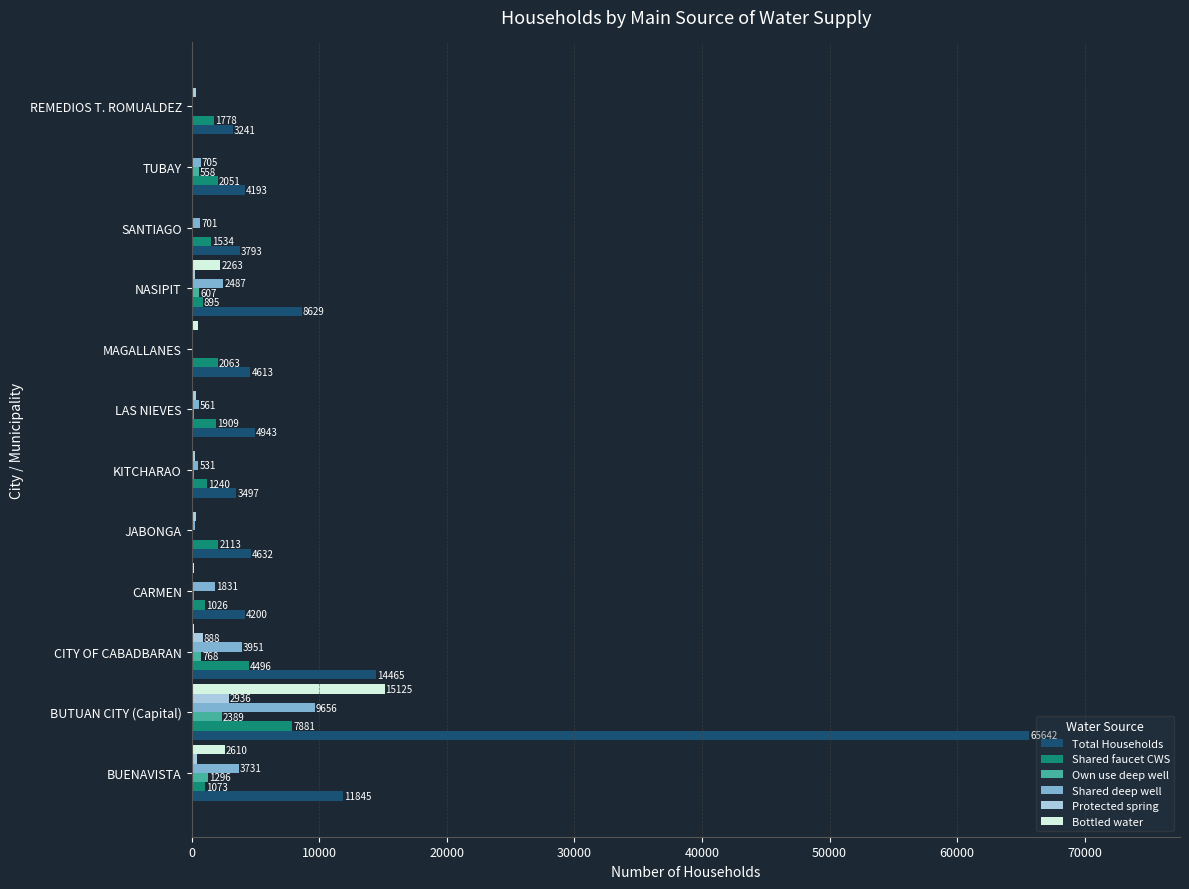

The Shared deep well series shows 1831 at CARMEN. True or false?

True